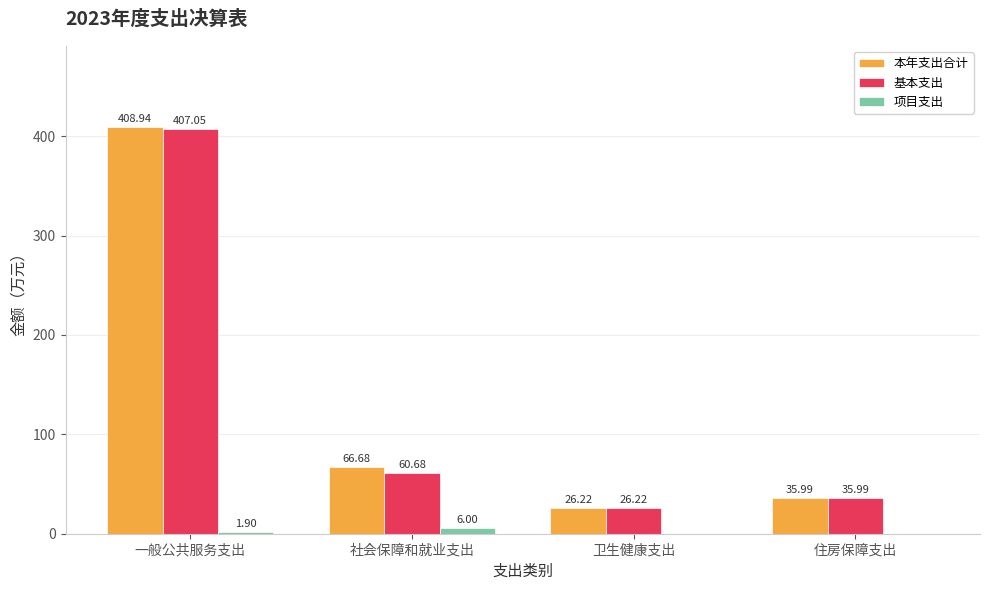

Between 社会保障和就业支出 and 住房保障支出, which series saw the biggest shift?

本年支出合计